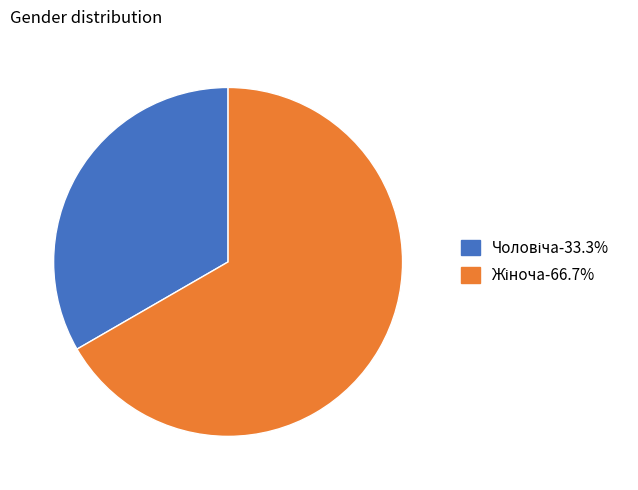

Is there a majority slice in this chart?

Yes